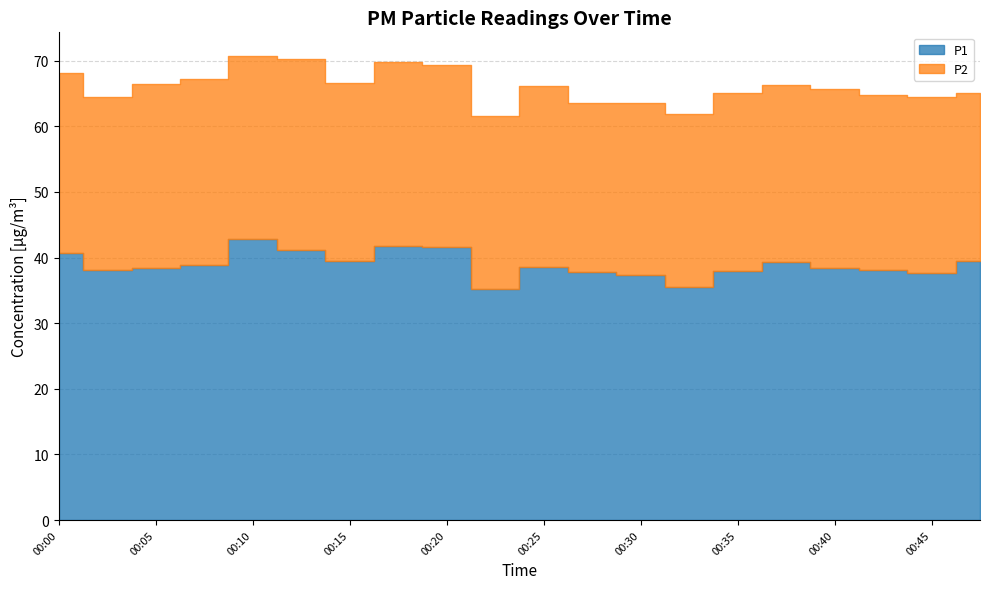

Count the number of data series in this chart.

2